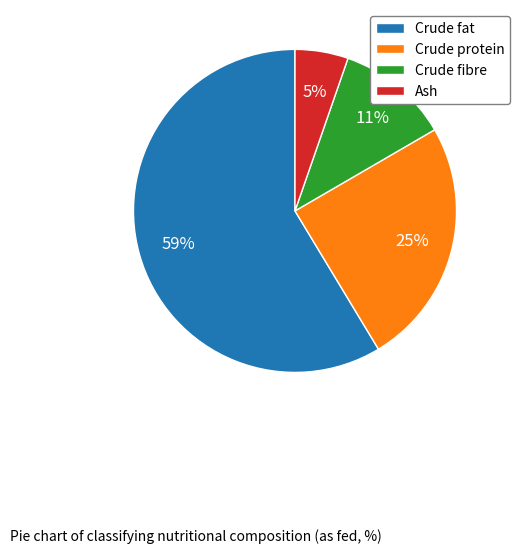

Which has a higher value, Crude protein or Ash?

Crude protein